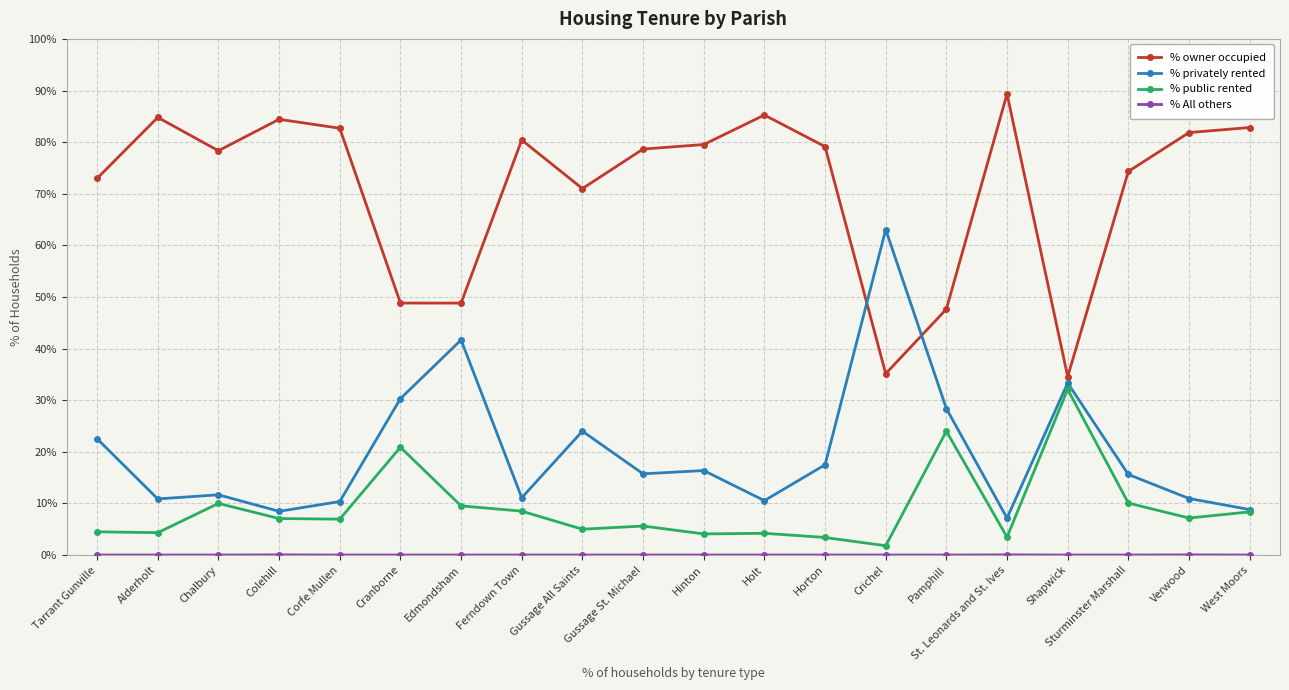

What is the spread (max minus min) of values at Pamphill?

47.6